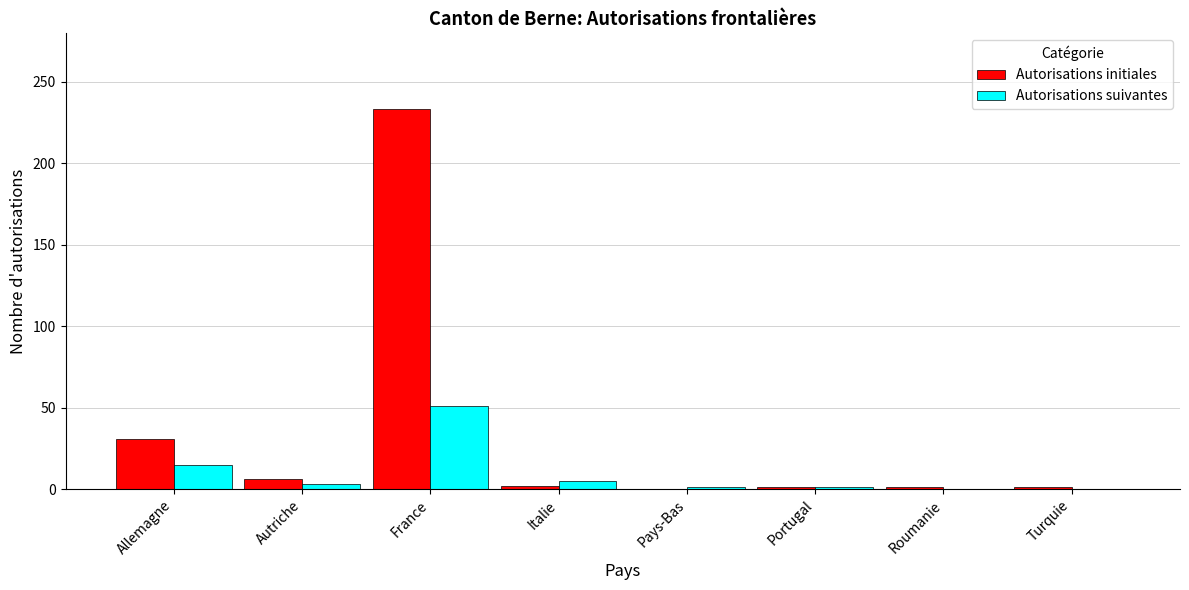

Which series has the largest total across all categories?

Autorisations initiales